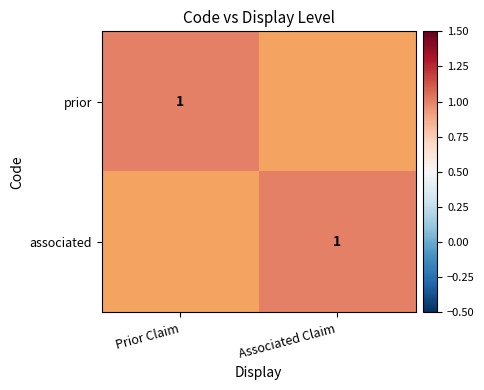

The associated series shows 2 at Associated Claim. True or false?

False